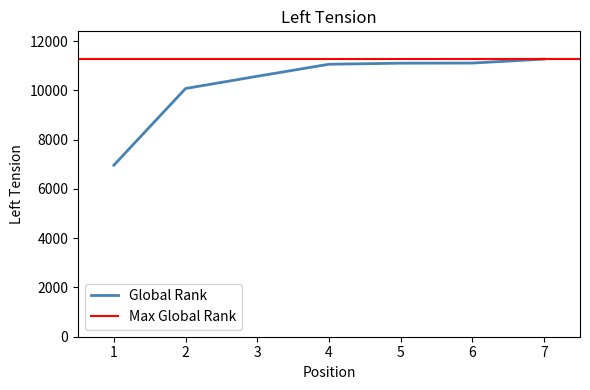

What is the average value?

10310